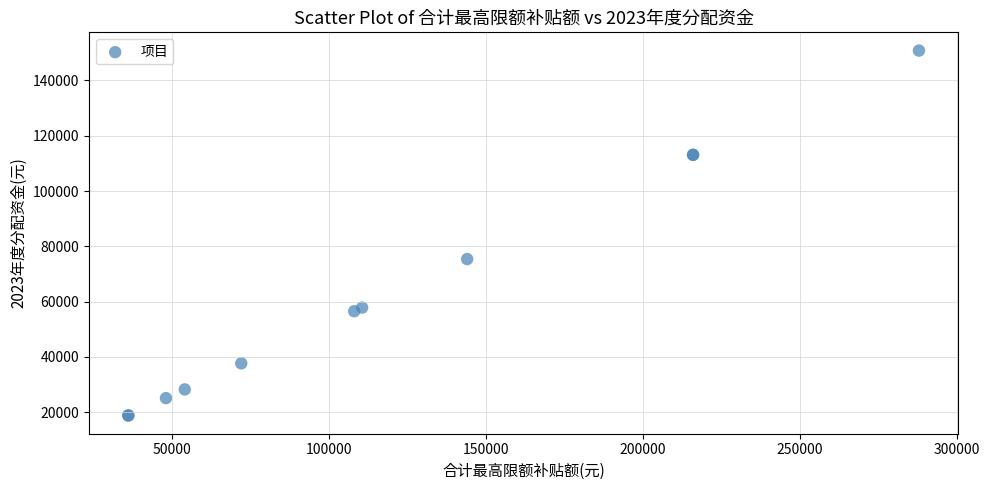

What Y value in the scatter plot is closest to 84823?

75398.4